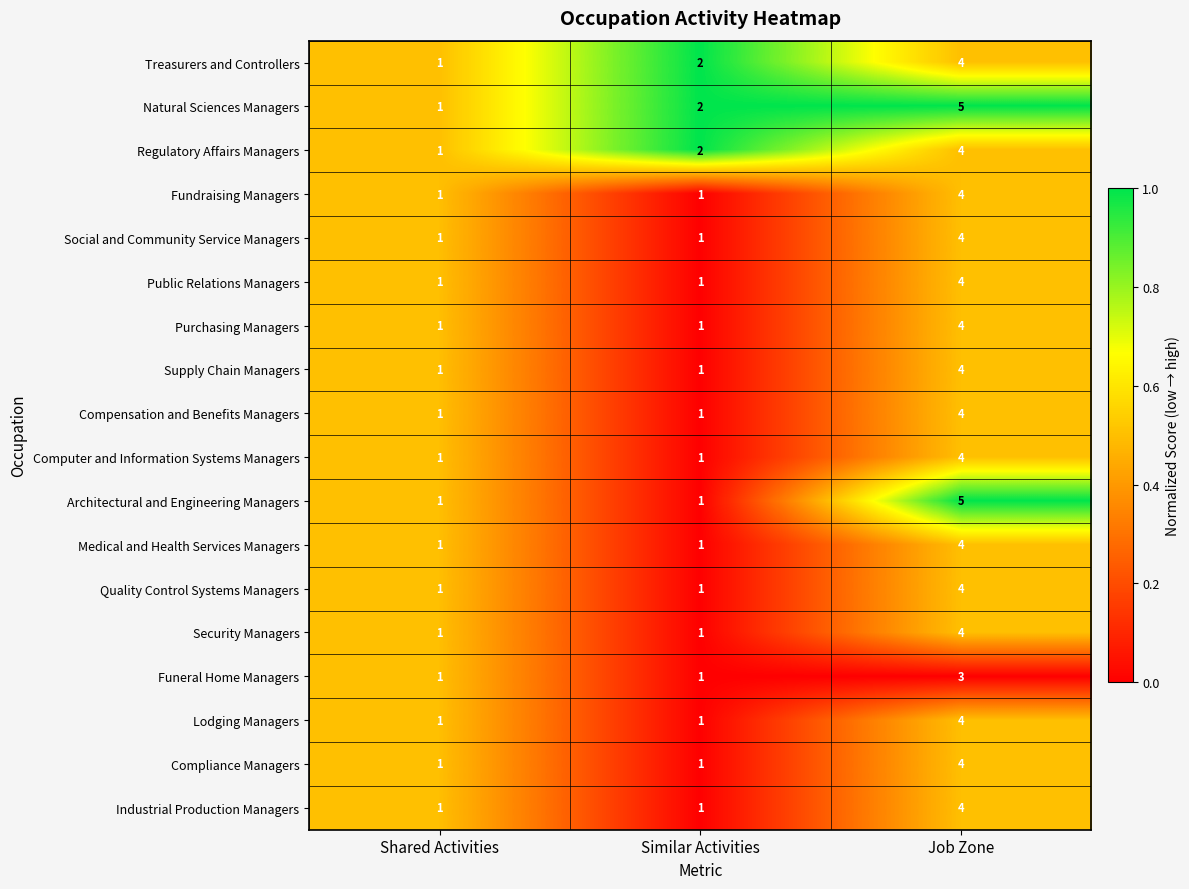

What is the sum of the Lodging Managers values at Job Zone and Shared Activities?

5